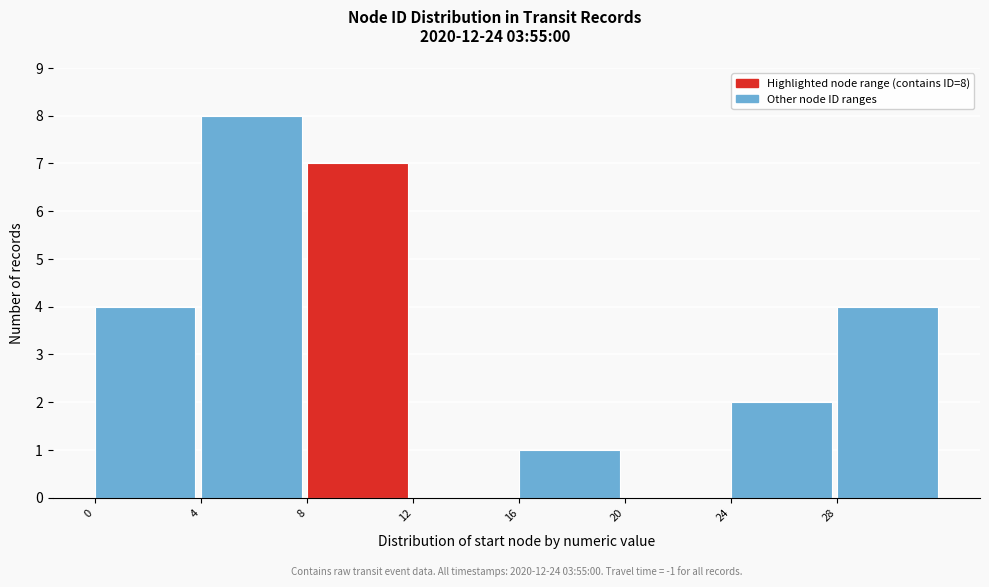

Which range on the x-axis has the tallest bar?

4 to 8